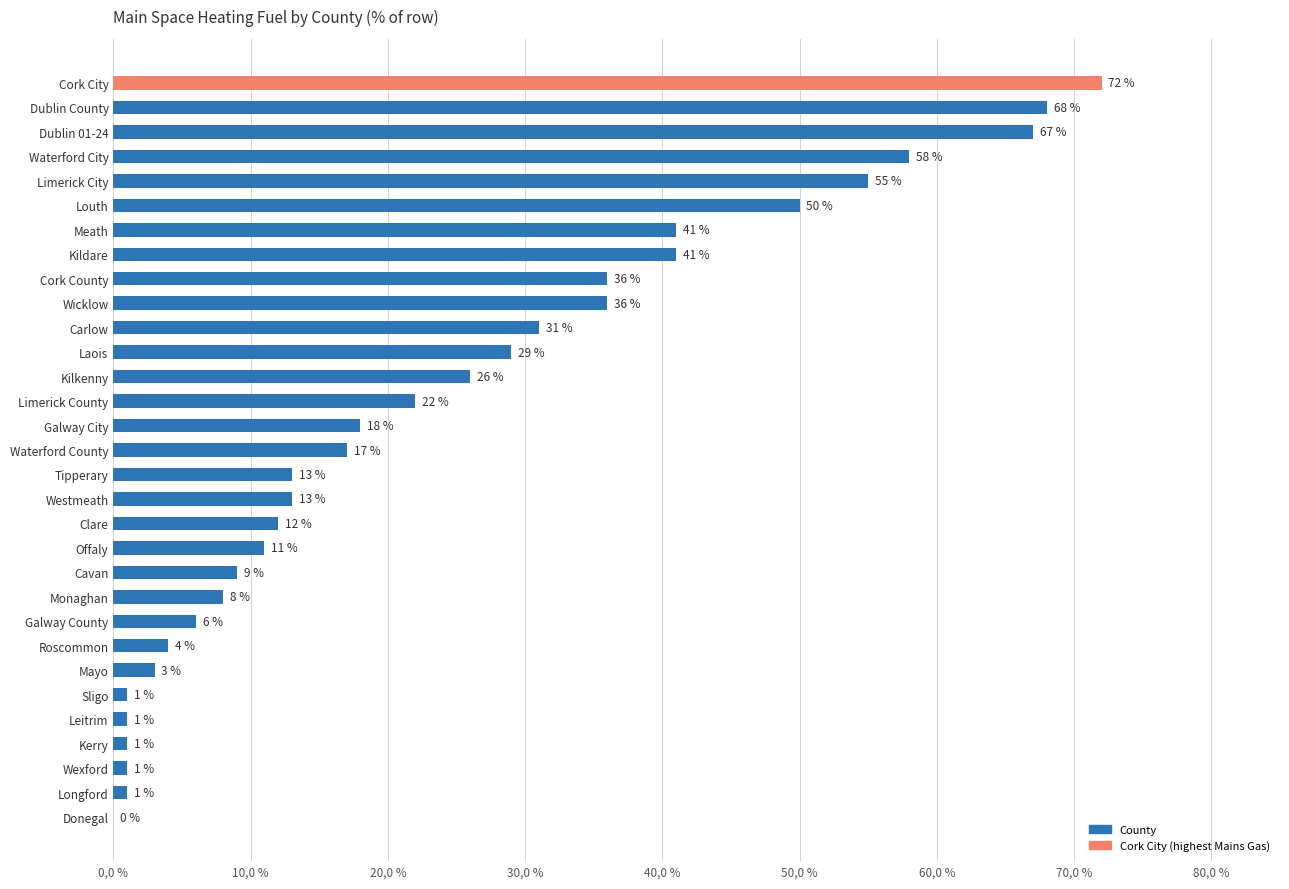

Are the bars horizontal?

Yes